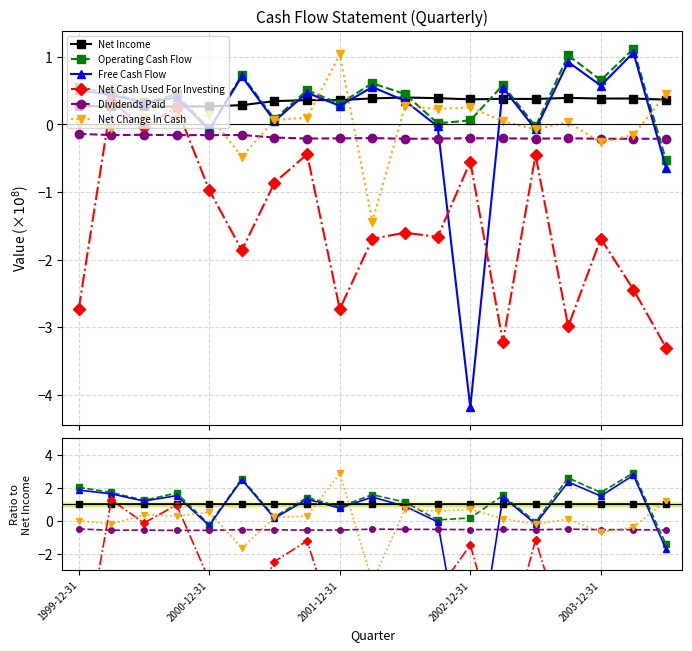

Rank the series at 7 from highest to lowest value.

Operating Cash Flow, Free Cash Flow, Net Income, Net Change In Cash, Dividends Paid, Net Cash Used For Investing